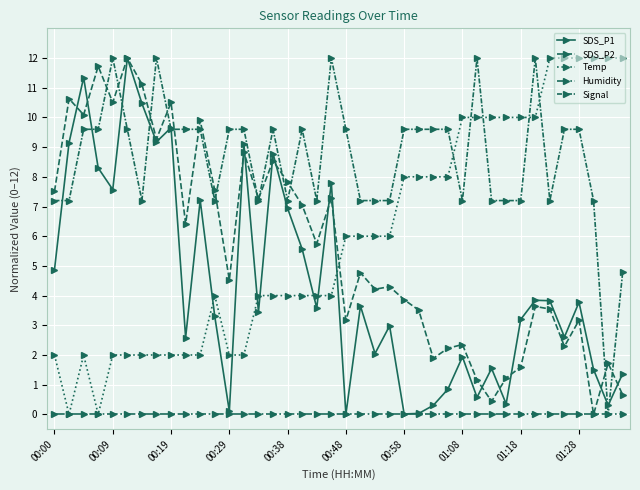

Does the chart have visible grid lines?

Yes